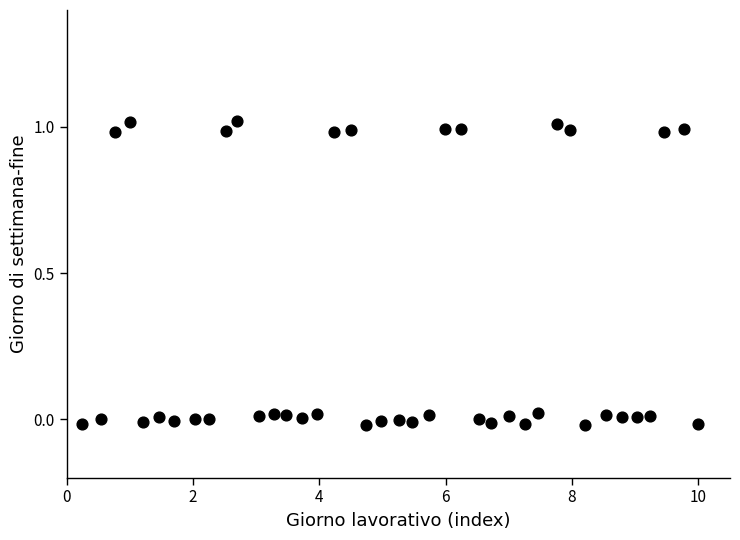

What is the range of X values (max minus min)?

9.8